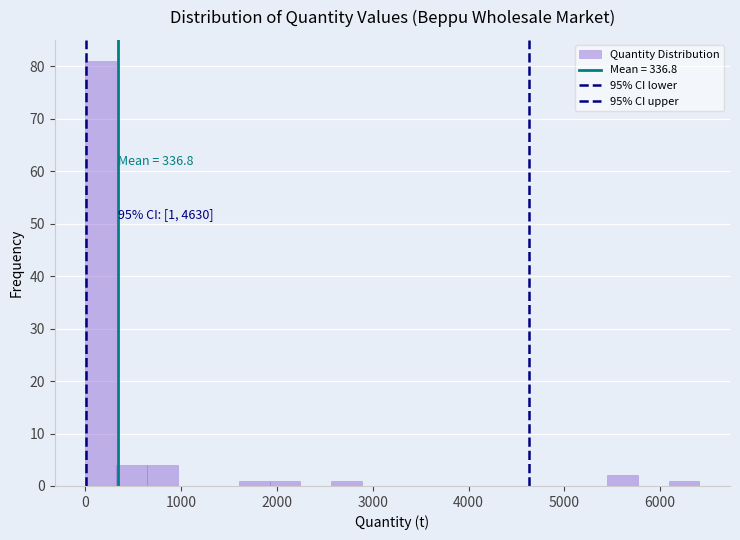

Read against the x-axis, roughly where is the centre of the tallest bar?

200